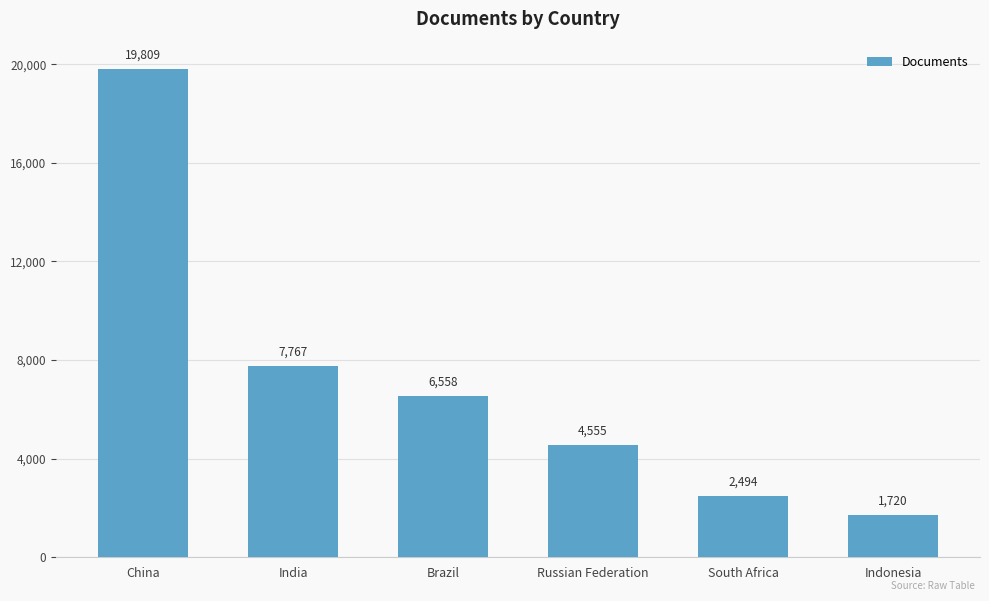

Are the bars horizontal?

No